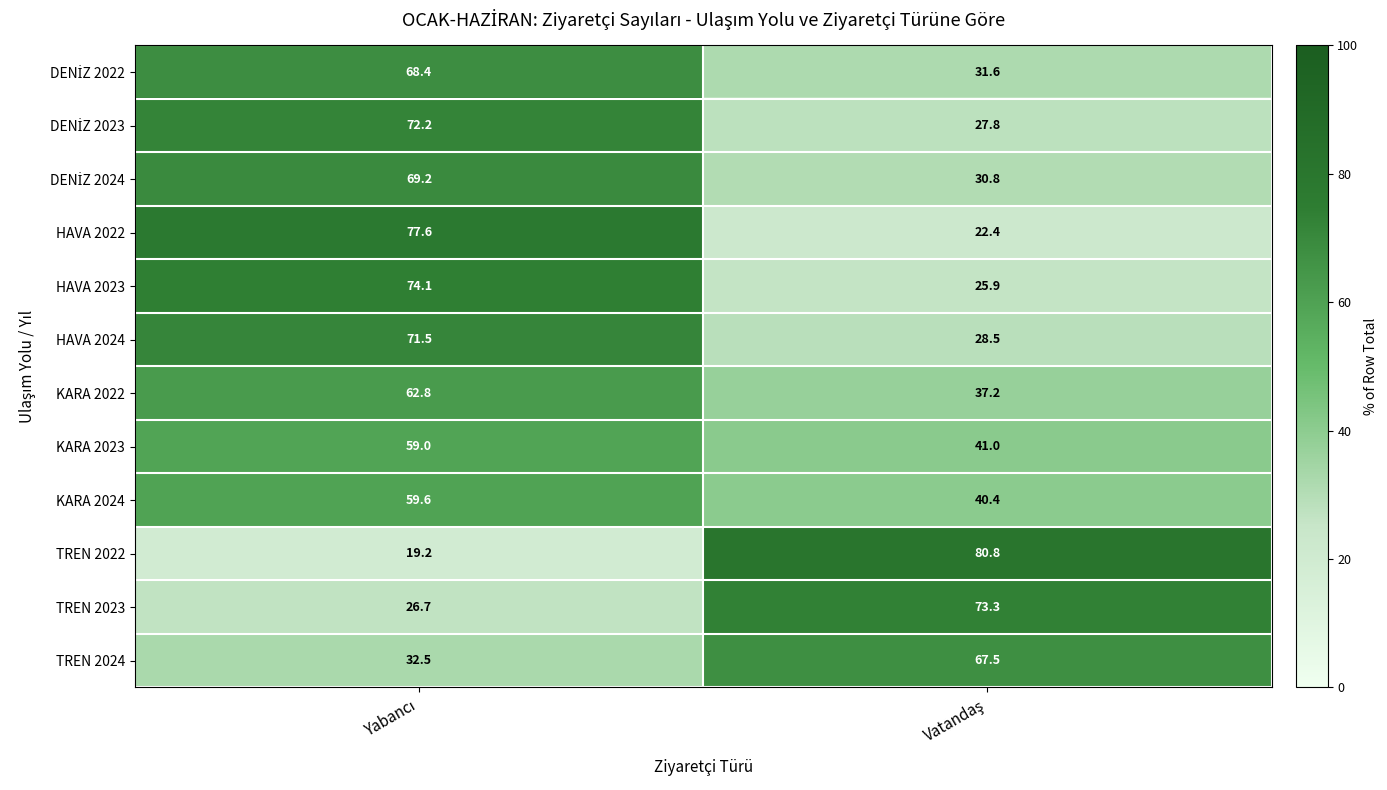

What is the maximum value shown in the chart?

80.8